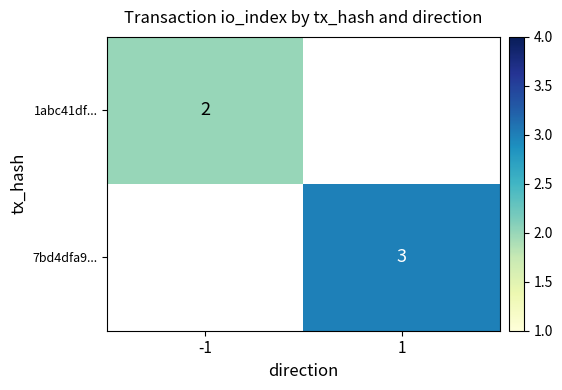

True or false: 1abc41df... has a value of 3 at -1.

False